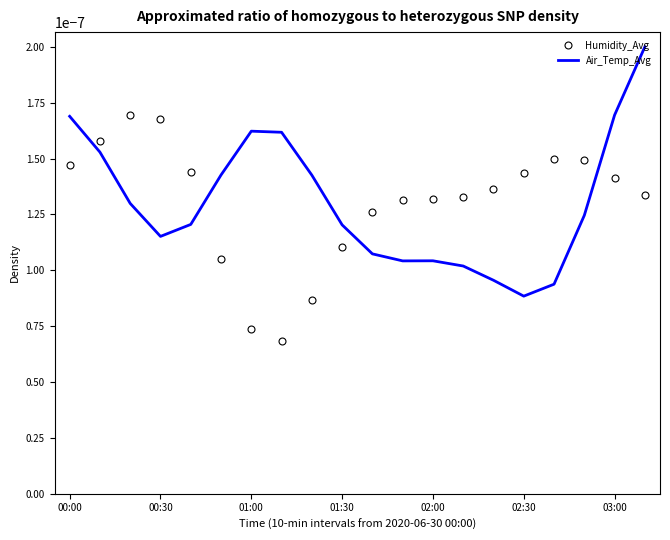

At how many categories does at least one series exceed 0?

20